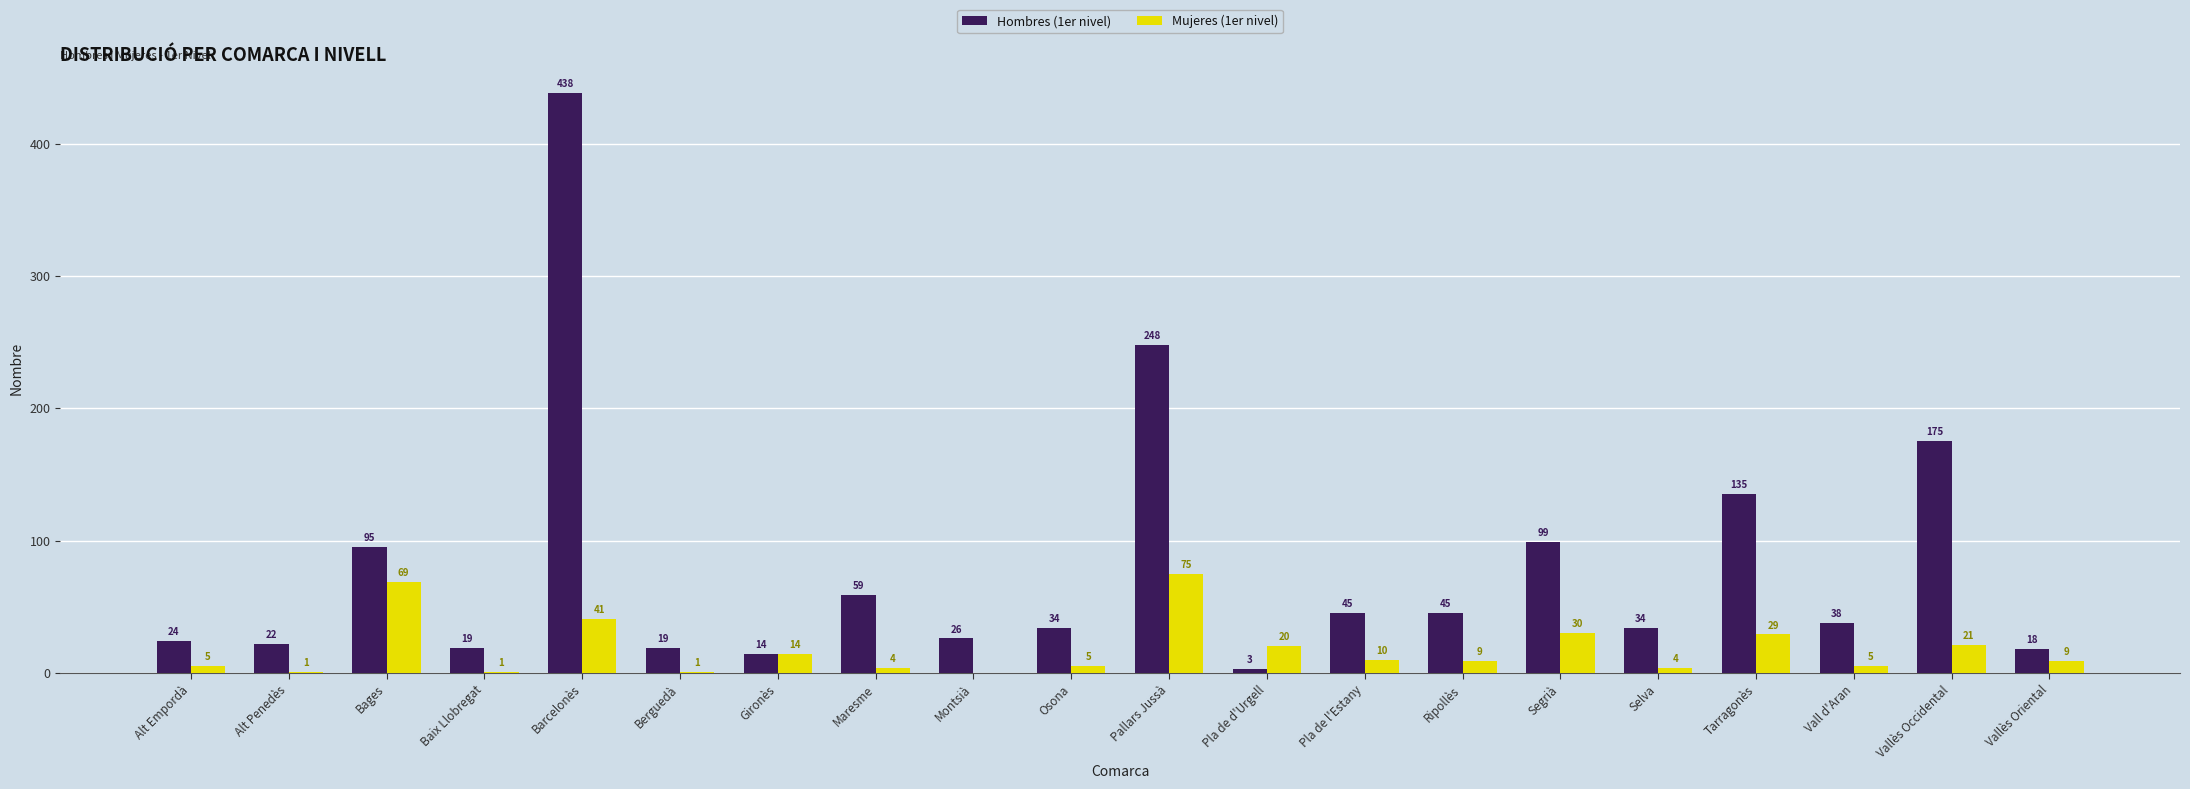

Where is Mujeres (1er nivel) nearest to the value 37?

Barcelonès